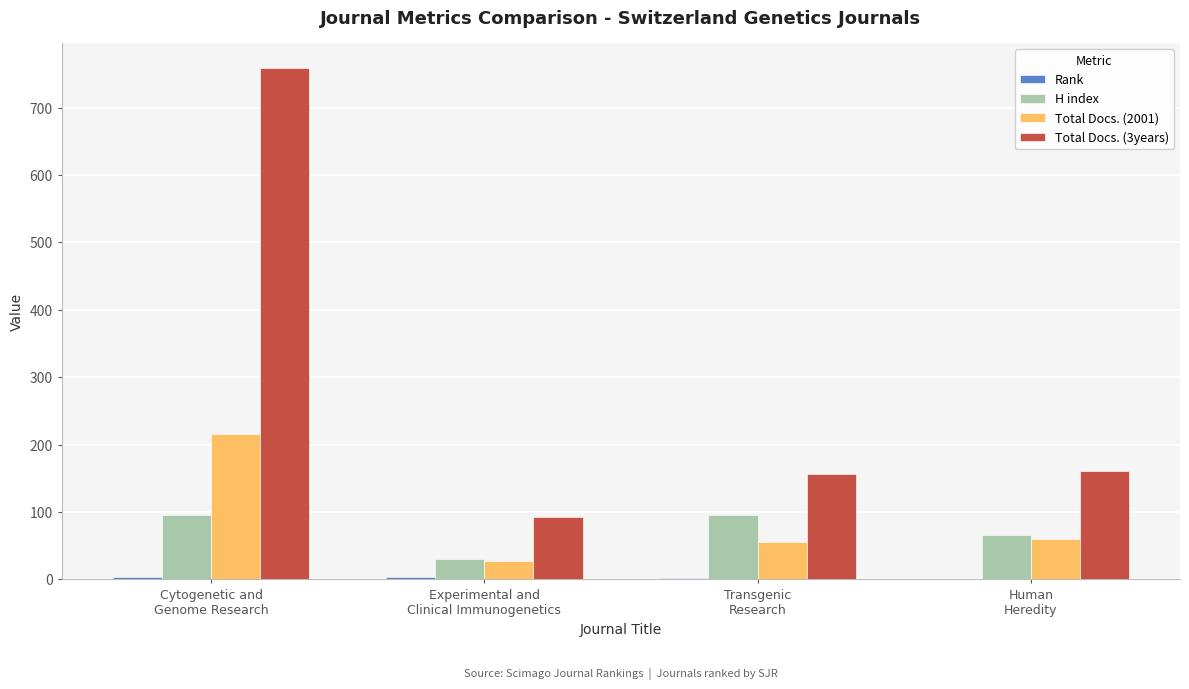

The Total Docs. (2001) series shows 12 at Transgenic
Research. True or false?

False